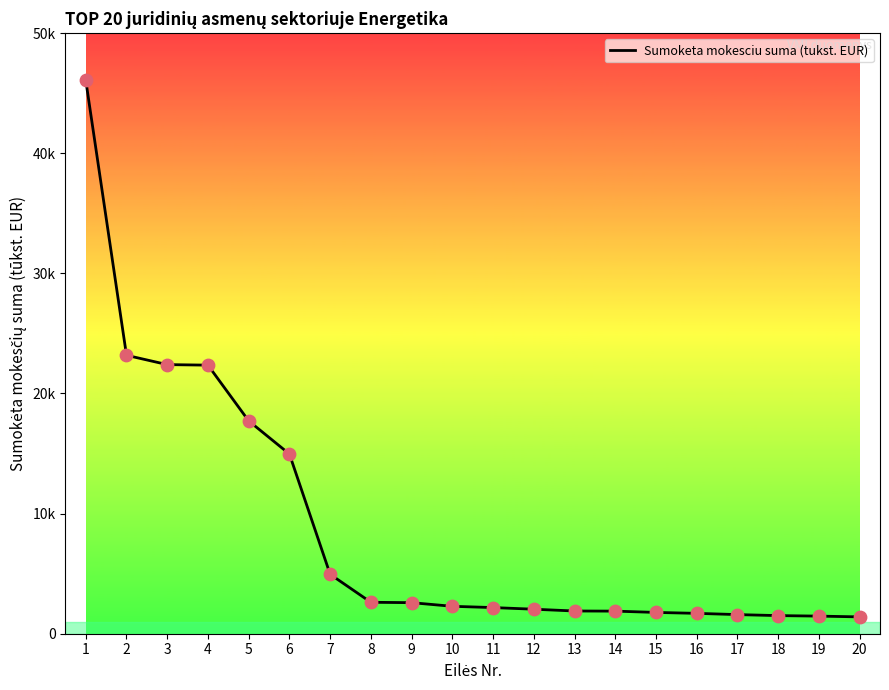

Which has a higher value, 18 or 19?

18